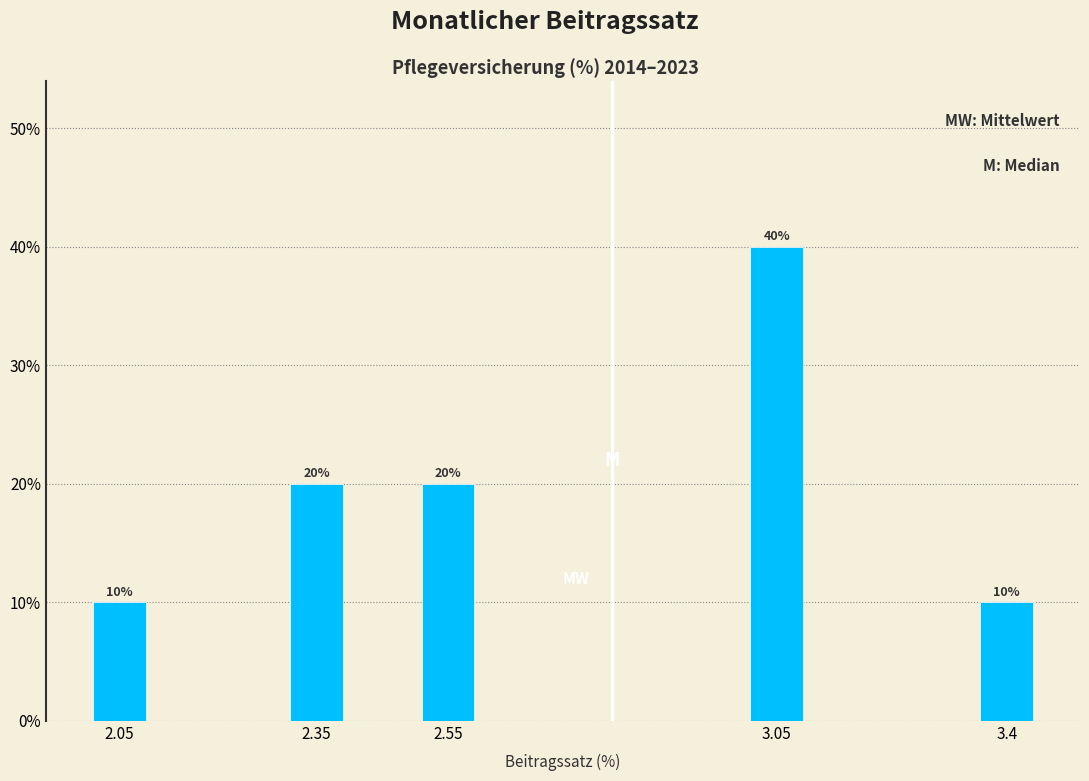

Reading left to right, extract all data points from this chart.

2.05=10	2.35=20	2.55=20	3.05=40	3.4=10